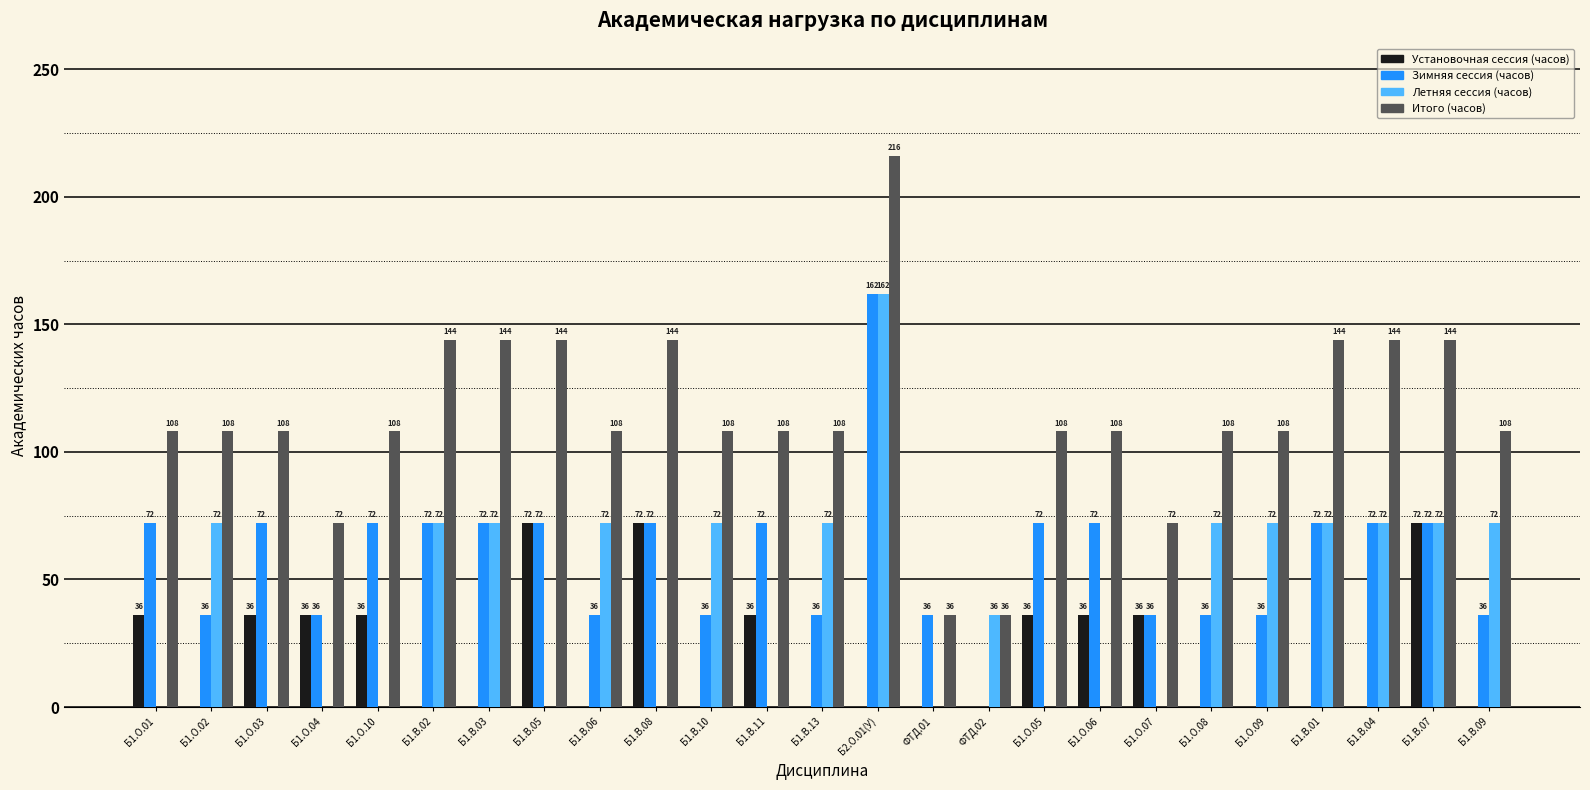

True or false: Итого (часов) has a value of 190 at Б1.В.03.

False